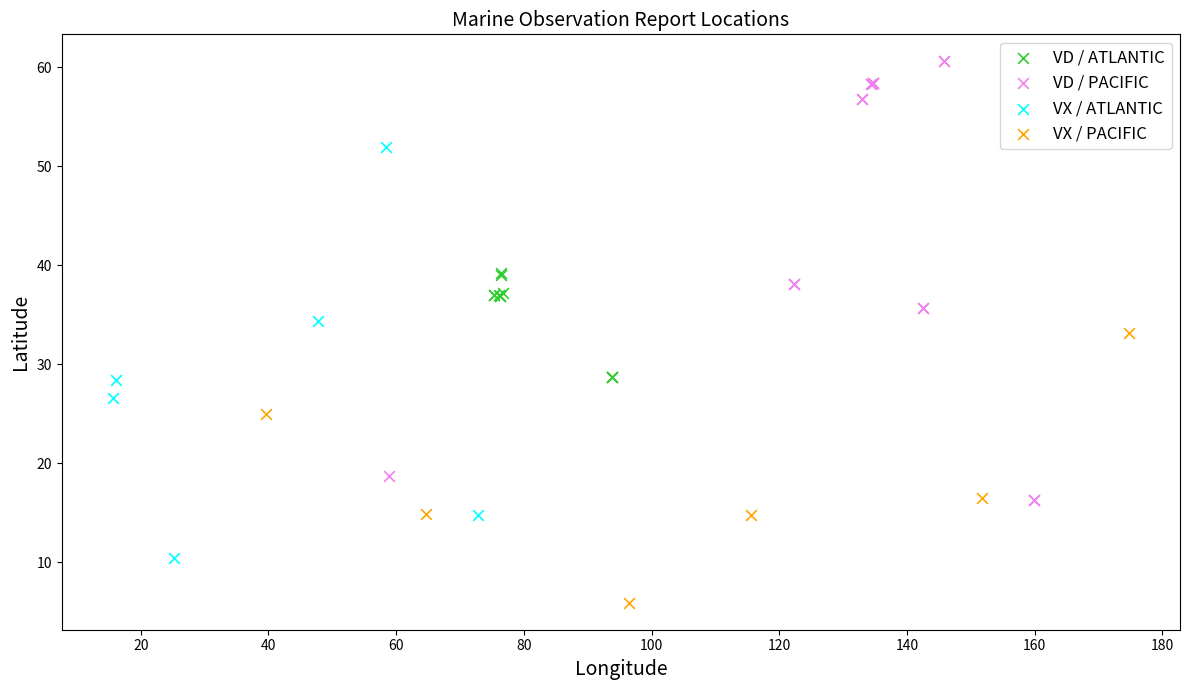

Which series reaches the minimum Y coordinate?

VX / PACIFIC